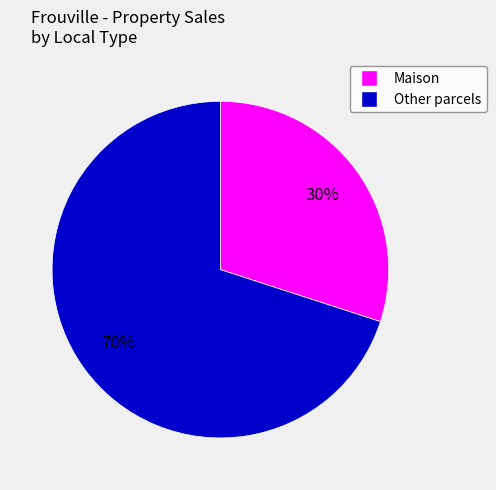

Is there any slice that represents more than half of the pie?

Yes